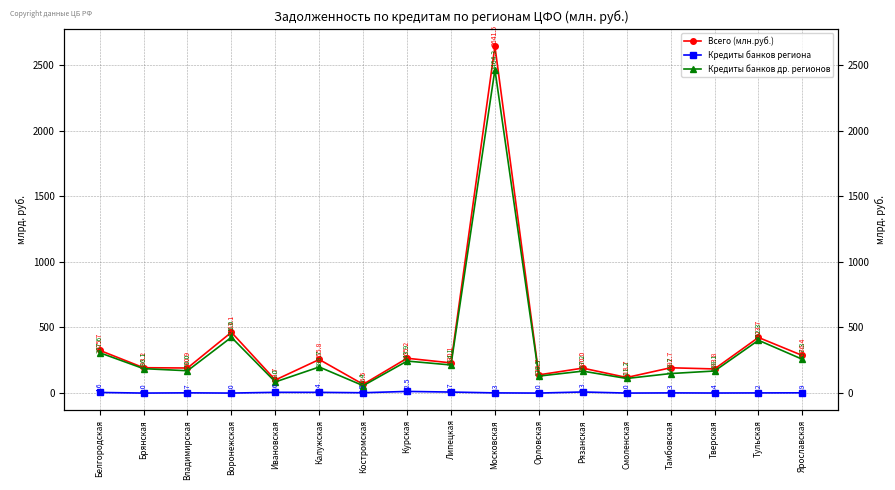

How many series are shown in this chart?

3